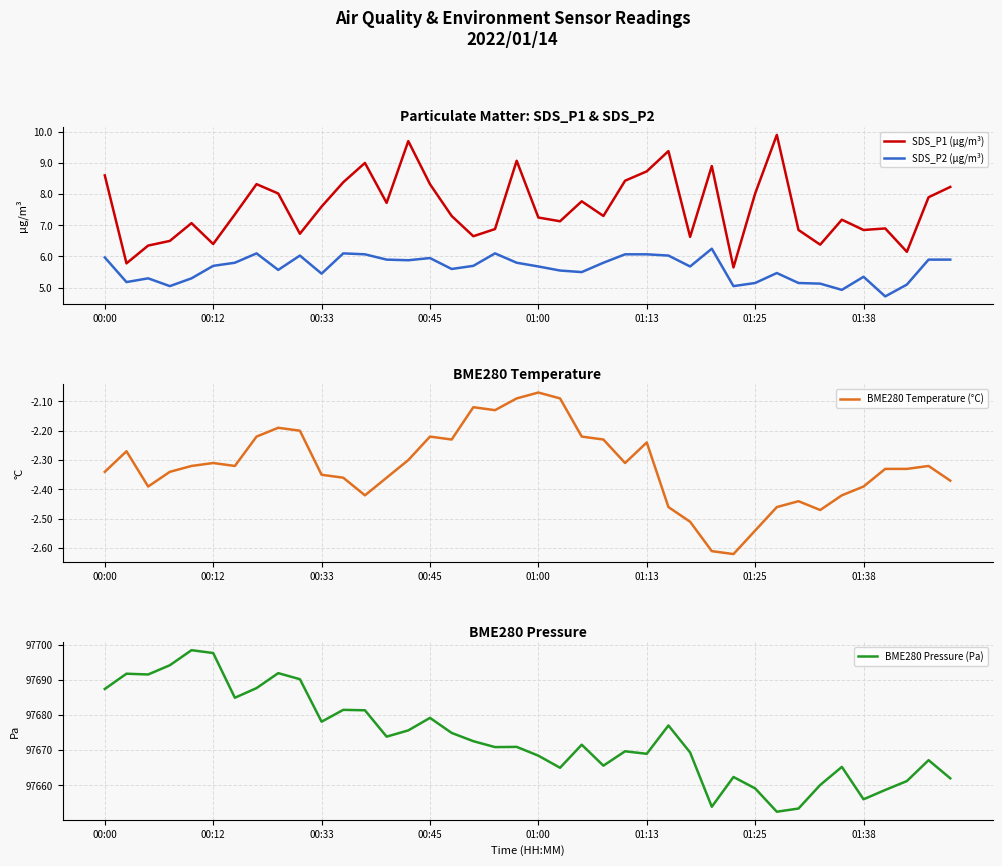

True or false: SDS_P1 (µg/m³) and SDS_P2 (µg/m³) intersect in this chart.

False